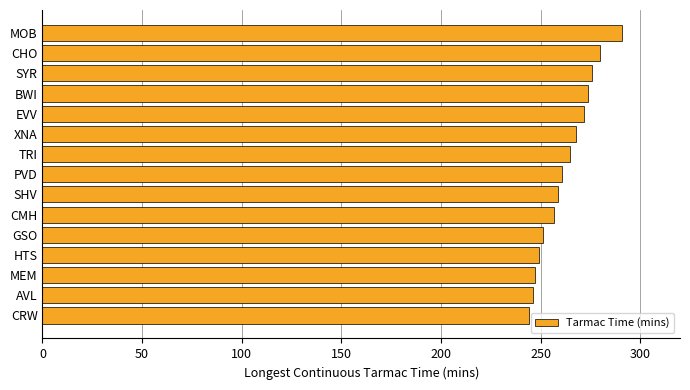

What is the sum of the values at CHO and MEM?

527